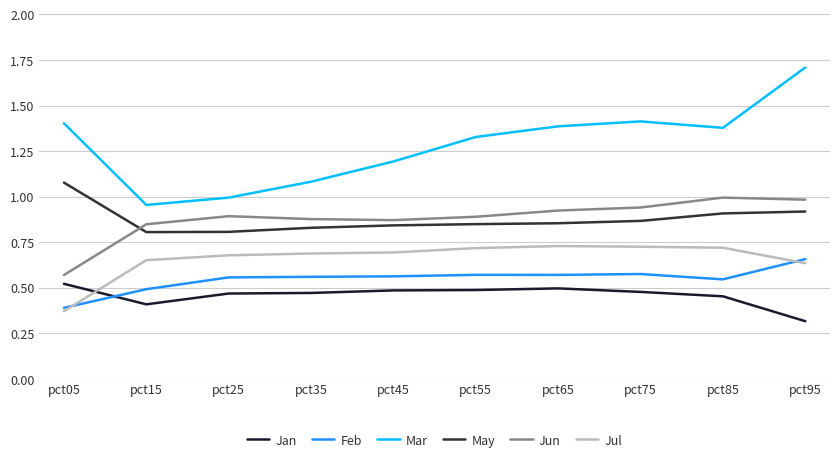

Is the value of Feb at pct85 greater than the value of Jan at pct75?

Yes